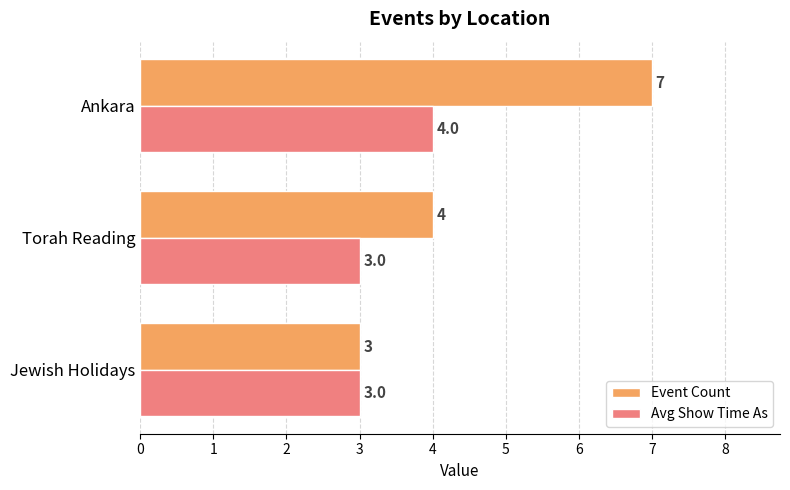

List the series in order of their overall mean, lowest first.

Avg Show Time As, Event Count